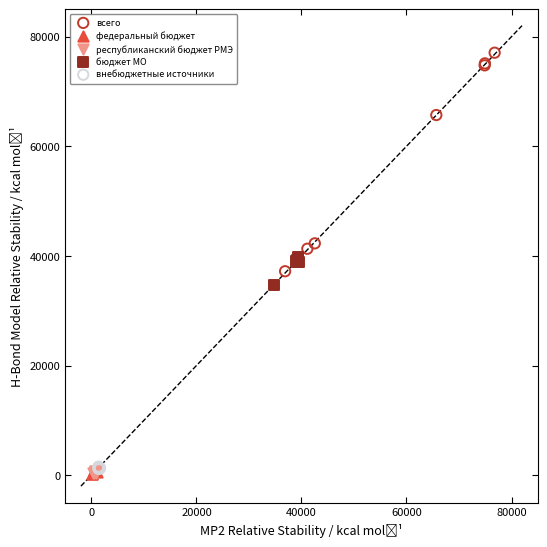

What are all the series names shown in the legend?

всего, федеральный бюджет, республиканский бюджет РМЭ, бюджет МО, внебюджетные источники